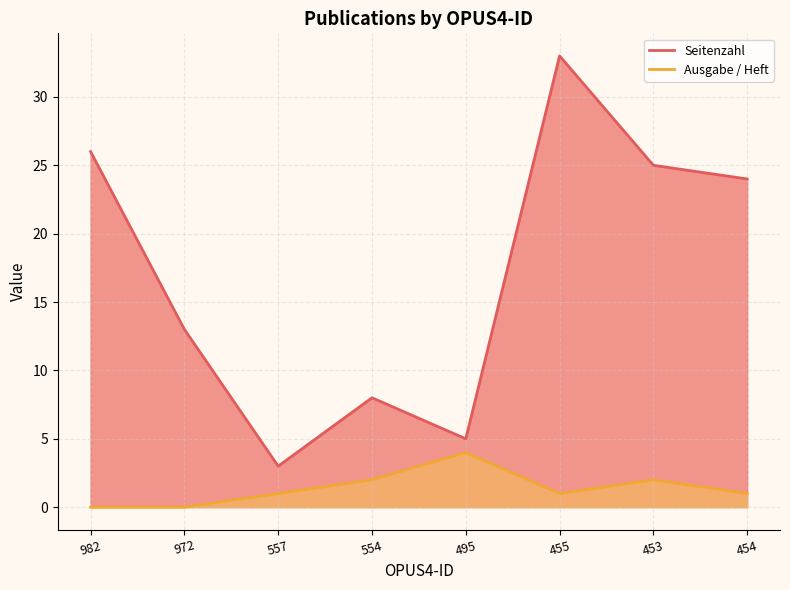

What is the average value of the Seitenzahl series?

17